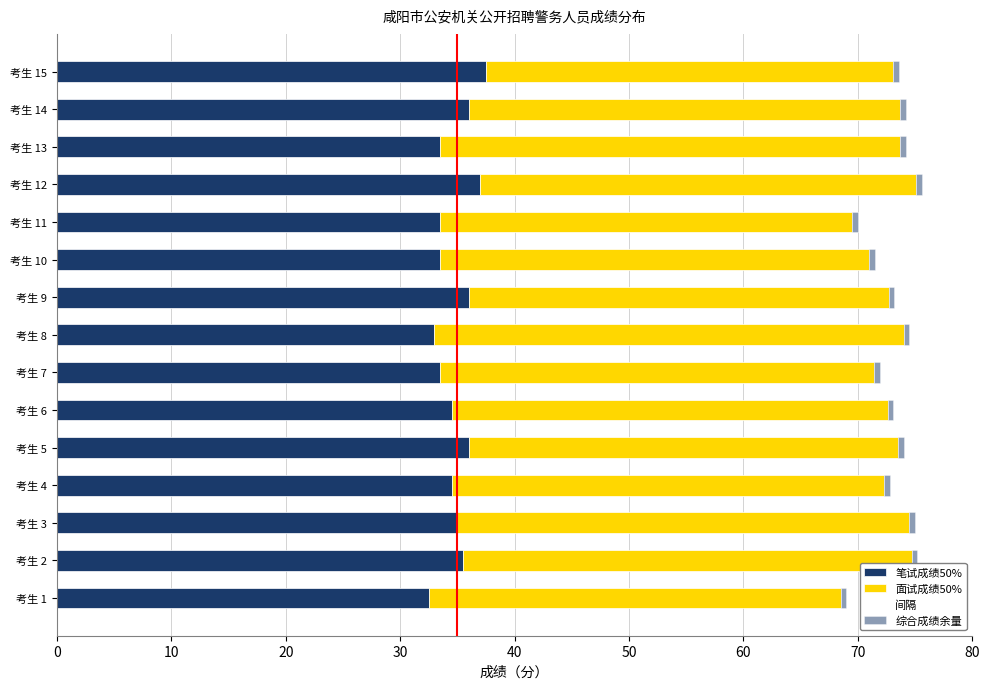

The value of 间隔 at 10 is 0.9. True or false?

False